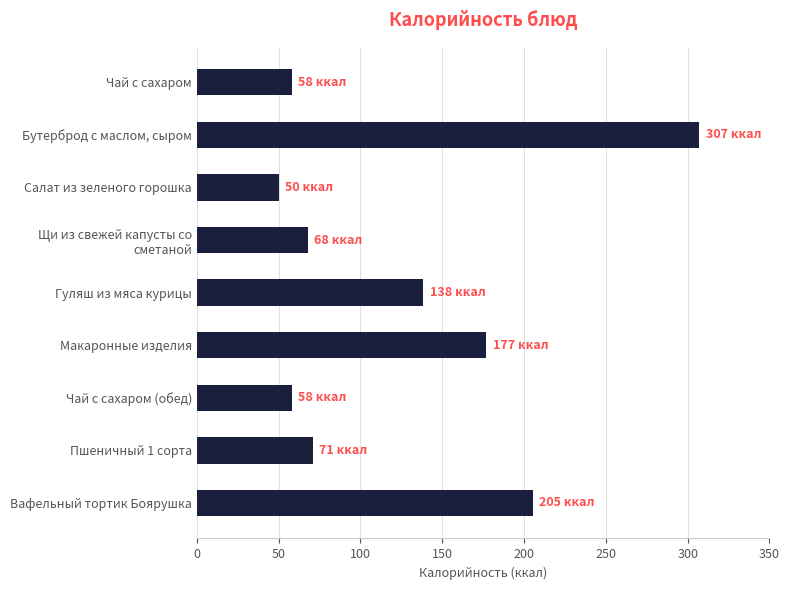

Reading bottom to top, list all the values displayed in this chart.

205.2	70.8	58.0	177.0	138.2	67.8	50.2	307.0	58.0